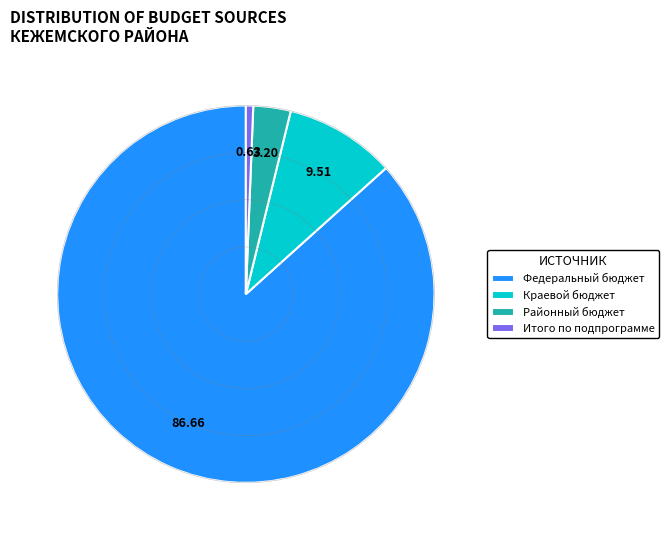

Which has a higher value, Районный бюджет or Федеральный бюджет?

Федеральный бюджет